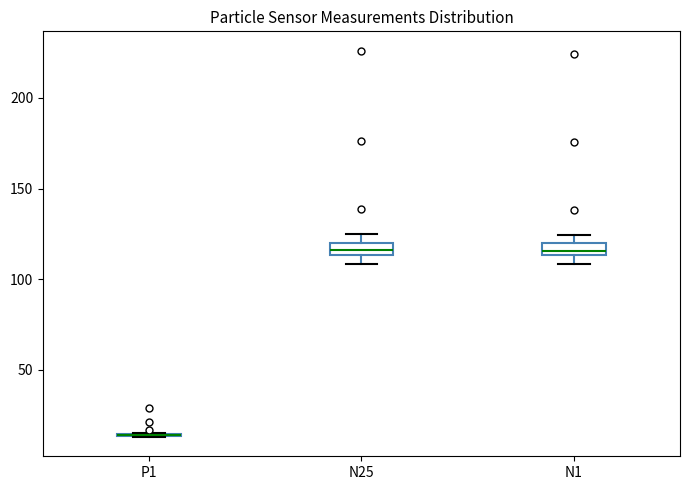

Where is the upper edge of the box for N1 on the y-axis? The values are not printed on the chart, so give them approximately, as read against the axis.

120